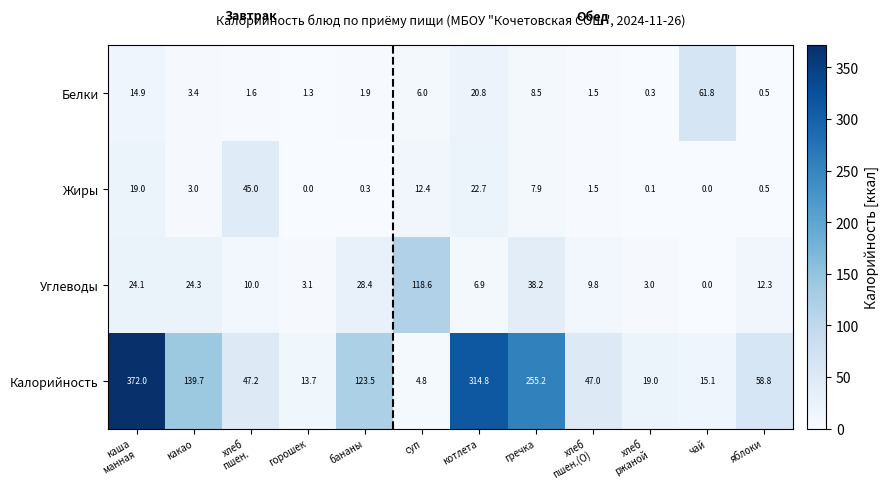

The value of Белки at яблоки is 0.2. True or false?

False